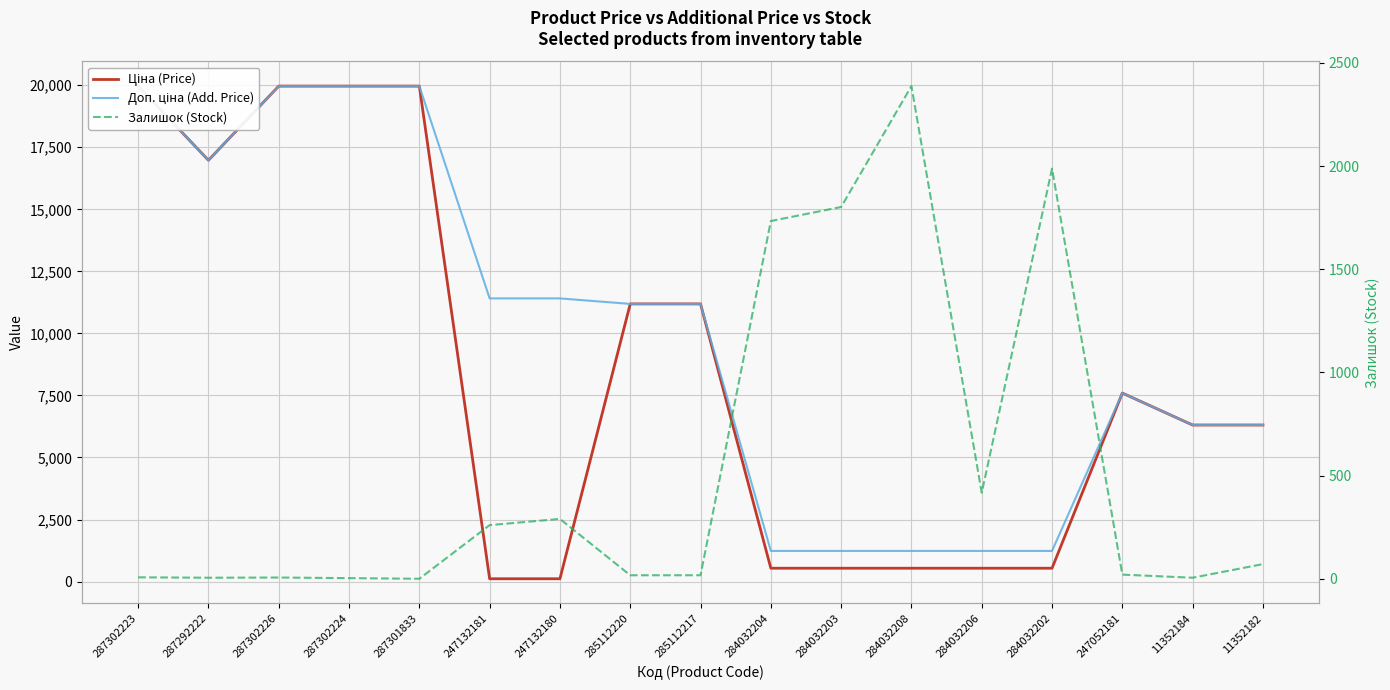

What is the value of the Доп. ціна (Add. Price) point at the 6th from the left?

11410.0